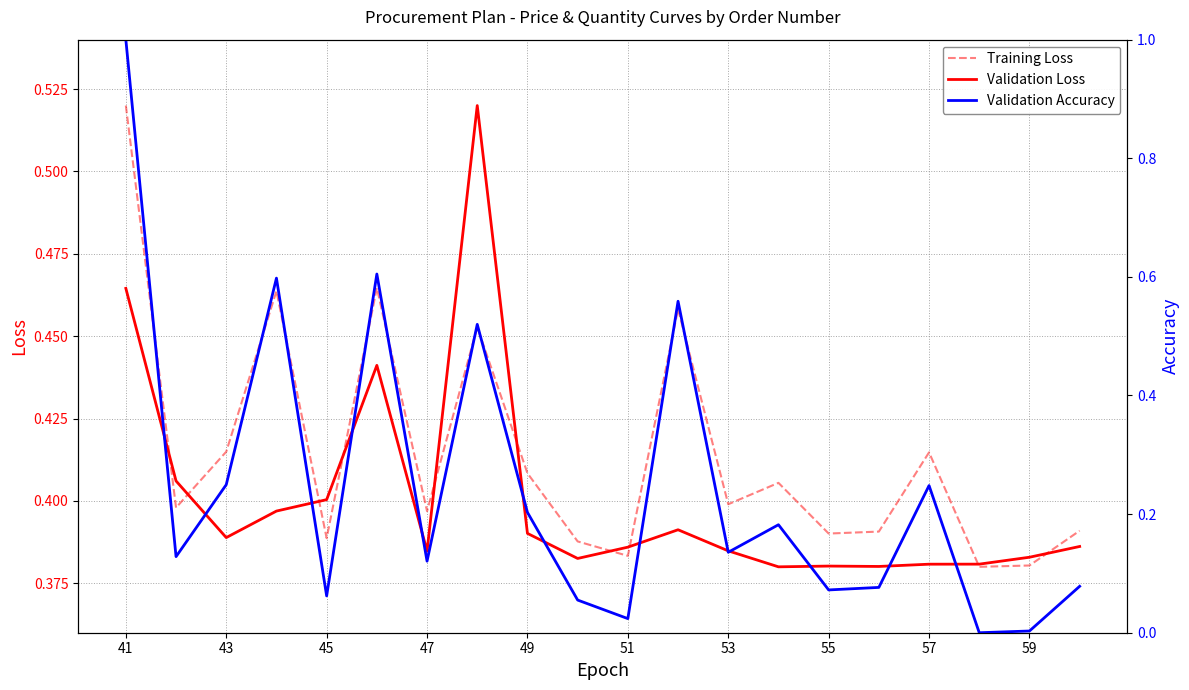

The Validation Loss series shows 0.5 at 43. True or false?

False